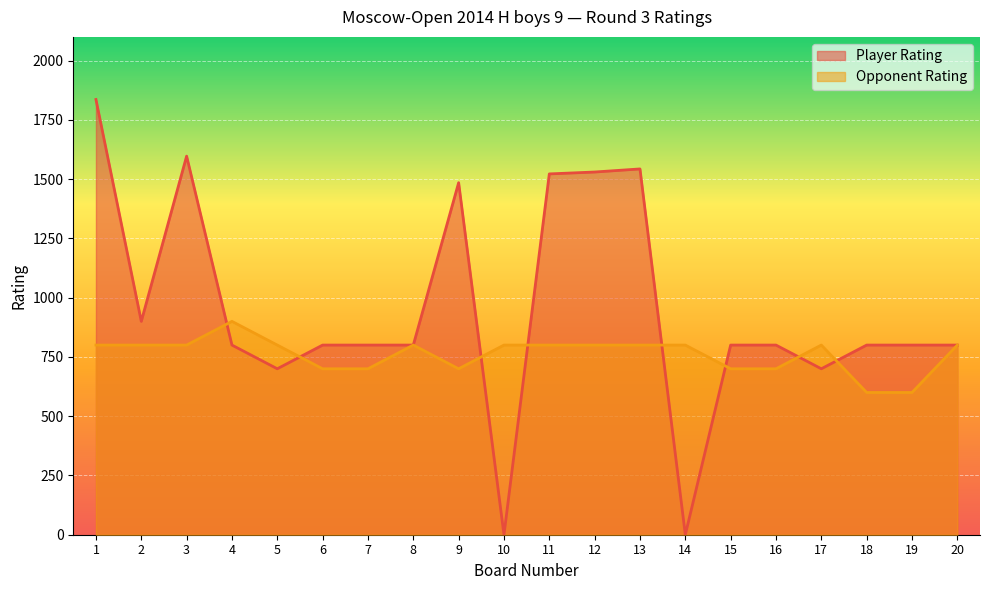

Is it true that Player Rating equals 800 at 20?

True